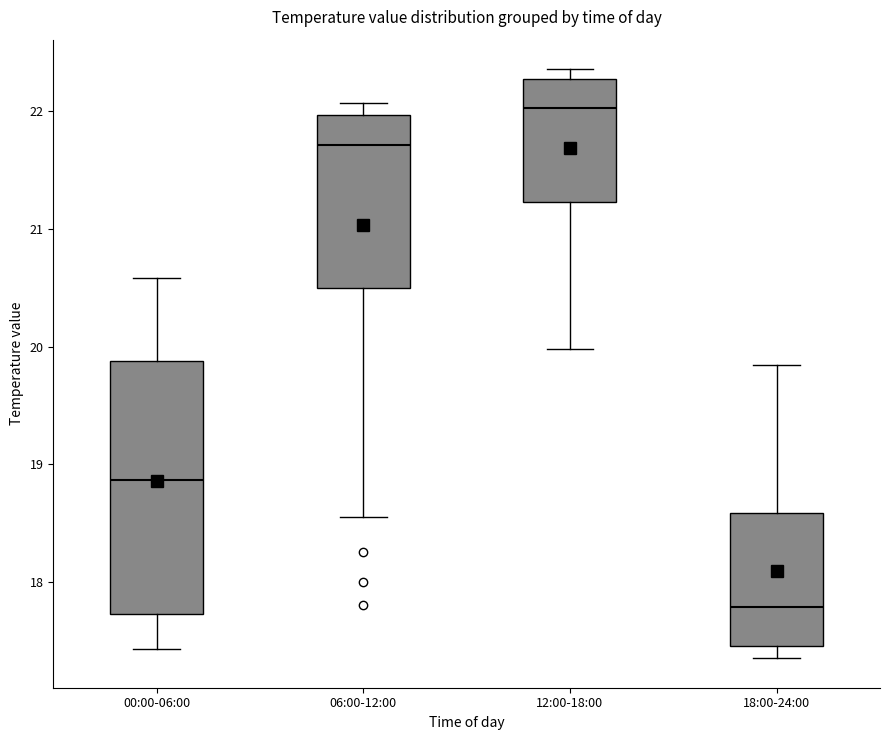

Reading left to right, read every box against the y-axis: the position of its median line, the range the box covers, and the ends of its whiskers. The values are not printed on the chart, so give them approximately, as read against the axis.

00:00-06:00: median 18.9, box 17.7 to 19.9, whiskers 17.4 to 20.6
06:00-12:00: median 21.7, box 20.5 to 22.0, whiskers 18.6 to 22.1
12:00-18:00: median 22.0, box 21.2 to 22.3, whiskers 20.0 to 22.4
18:00-24:00: median 17.8, box 17.5 to 18.6, whiskers 17.4 to 19.8